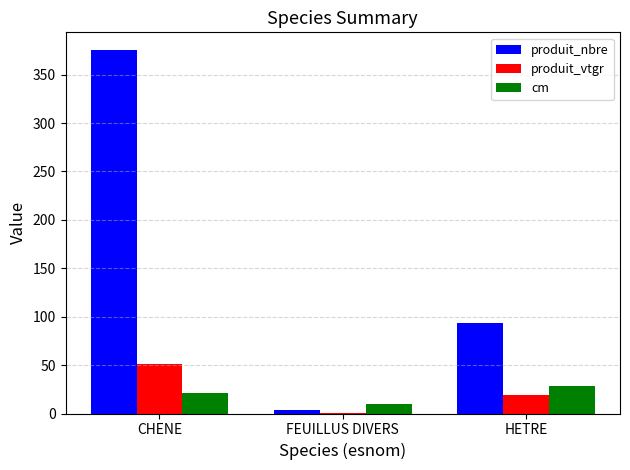

What is the average value of the produit_vtgr series?

23.8